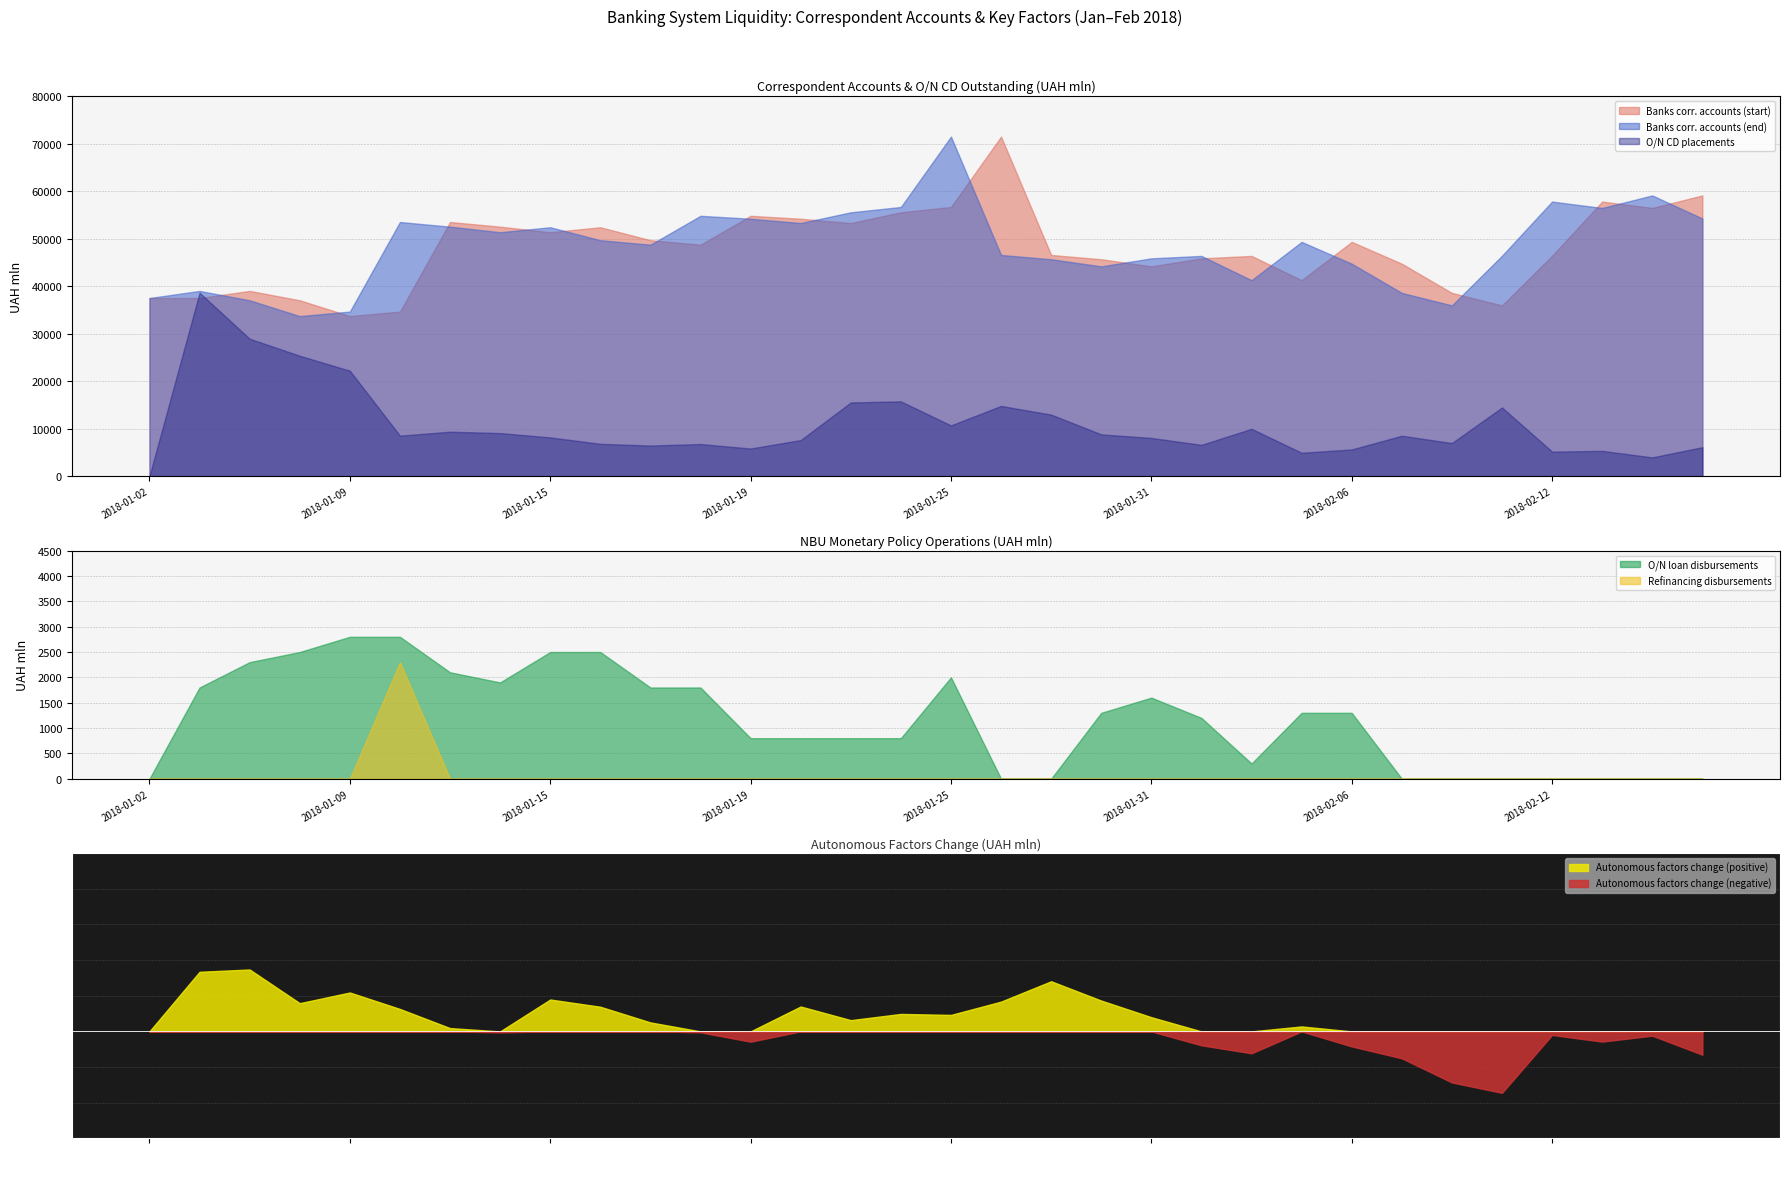

True or false: Banks corr. accounts (start) and Banks corr. accounts (end) intersect in this chart.

True